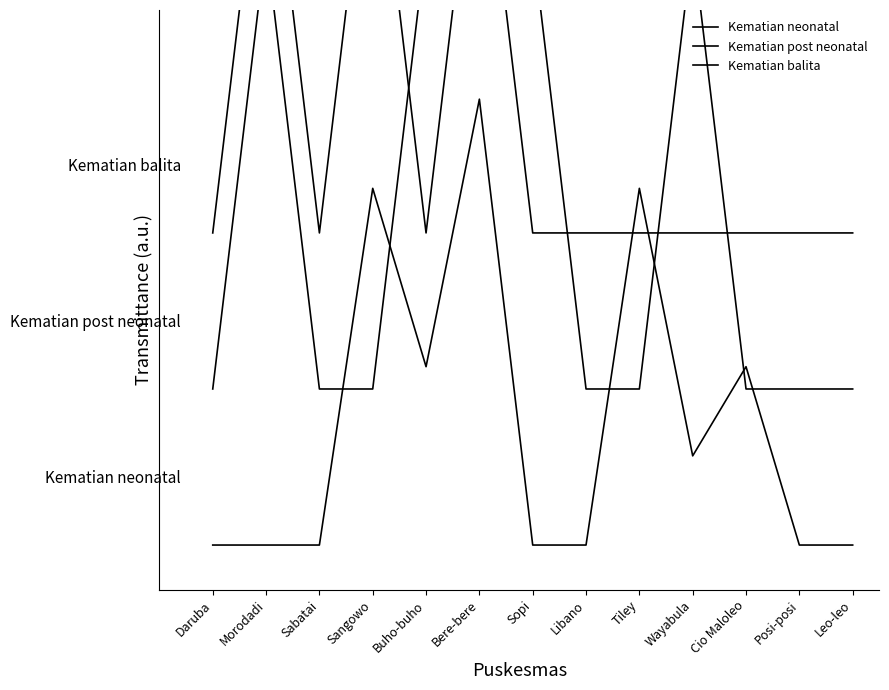

Rank the series by their average value, from highest to lowest.

Kematian balita, Kematian post neonatal, Kematian neonatal